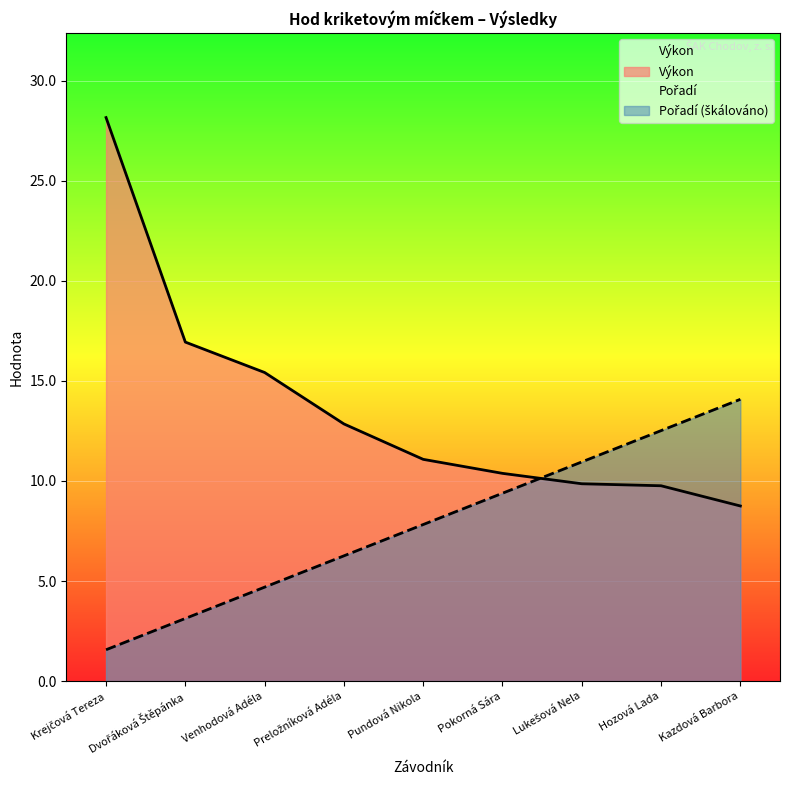

Where does the Výkon series first go above 11?

Krejčová Tereza